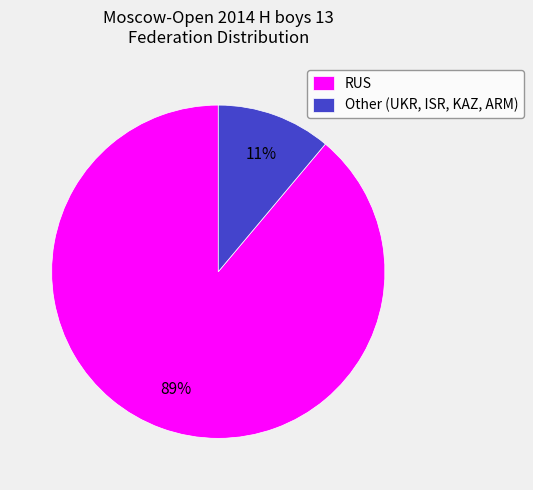

To the nearest percent, what is the combined percentage of RUS and Other?

100%